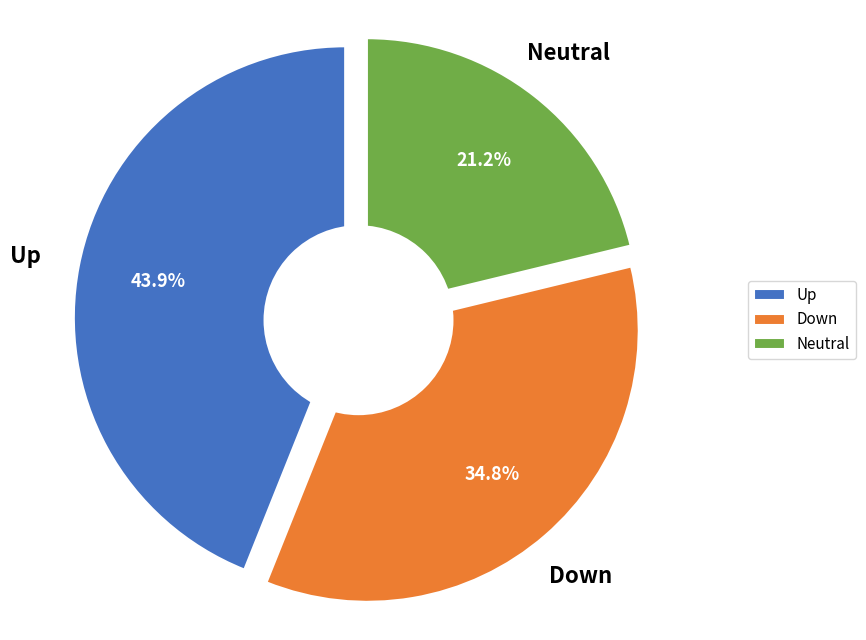

Is there any slice that represents more than half of the pie?

No